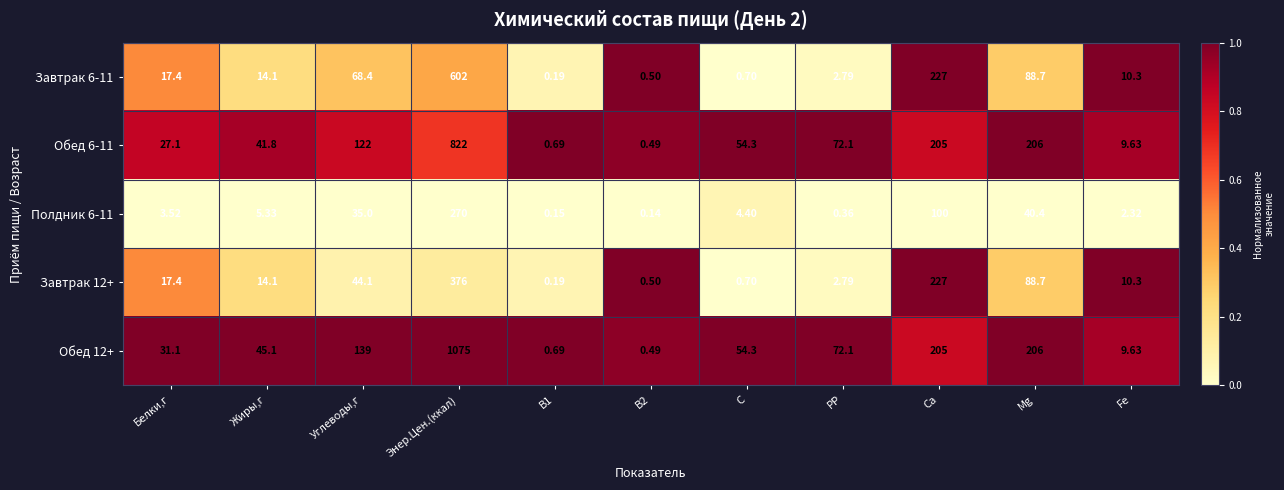

Where does the Завтрак 6-11 series first go above 14?

Белки,г